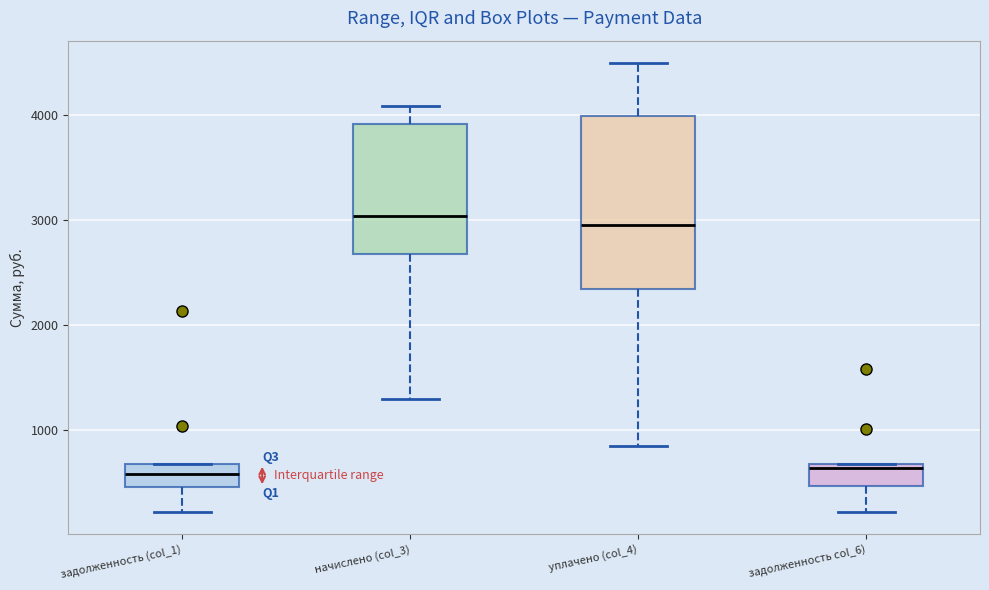

Reading left to right, read every box against the y-axis: the position of its median line, the range the box covers, and the ends of its whiskers. The values are not printed on the chart, so give them approximately, as read against the axis.

задолженность (col_1): median 600, box 500 to 700, whiskers 200 to 700
начислено (col_3): median 3000, box 2700 to 3900, whiskers 1300 to 4100
уплачено (col_4): median 3000, box 2300 to 4000, whiskers 800 to 4500
задолженность col_6): median 600, box 500 to 700, whiskers 200 to 700